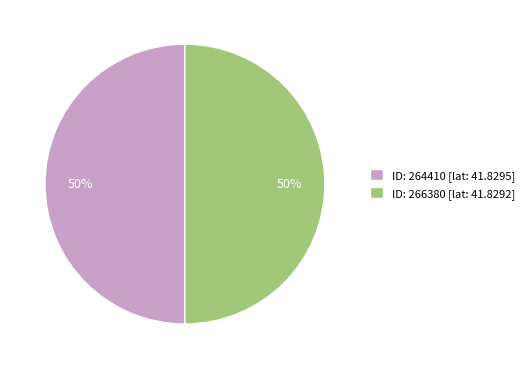

Approximately how many times larger is the value at ID: 266380 [lat: 41.8292] compared to ID: 264410 [lat: 41.8295]?

1.0